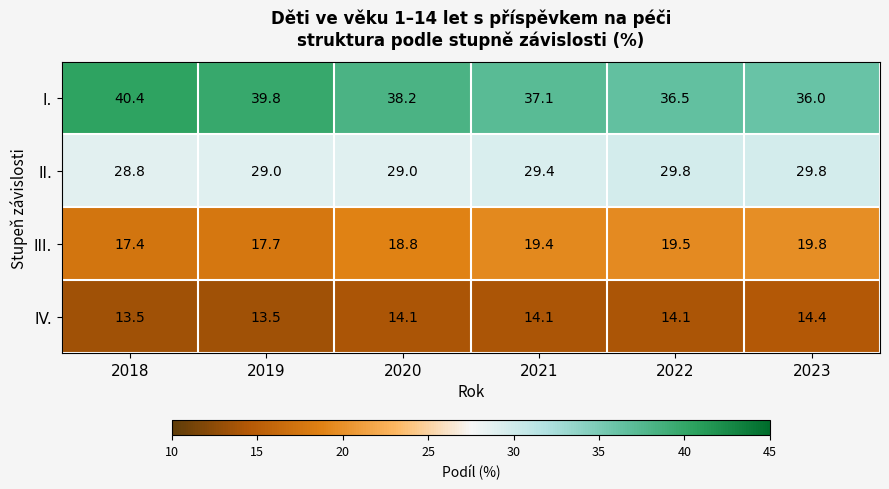

Reading left to right, transcribe all the data shown in this chart.

I.: 2018=40.4	2019=39.8	2020=38.2	2021=37.1	2022=36.5	2023=36.0
II.: 2018=28.8	2019=29.0	2020=29.0	2021=29.4	2022=29.8	2023=29.8
III.: 2018=17.4	2019=17.7	2020=18.8	2021=19.4	2022=19.5	2023=19.8
IV.: 2018=13.5	2019=13.5	2020=14.1	2021=14.1	2022=14.1	2023=14.4